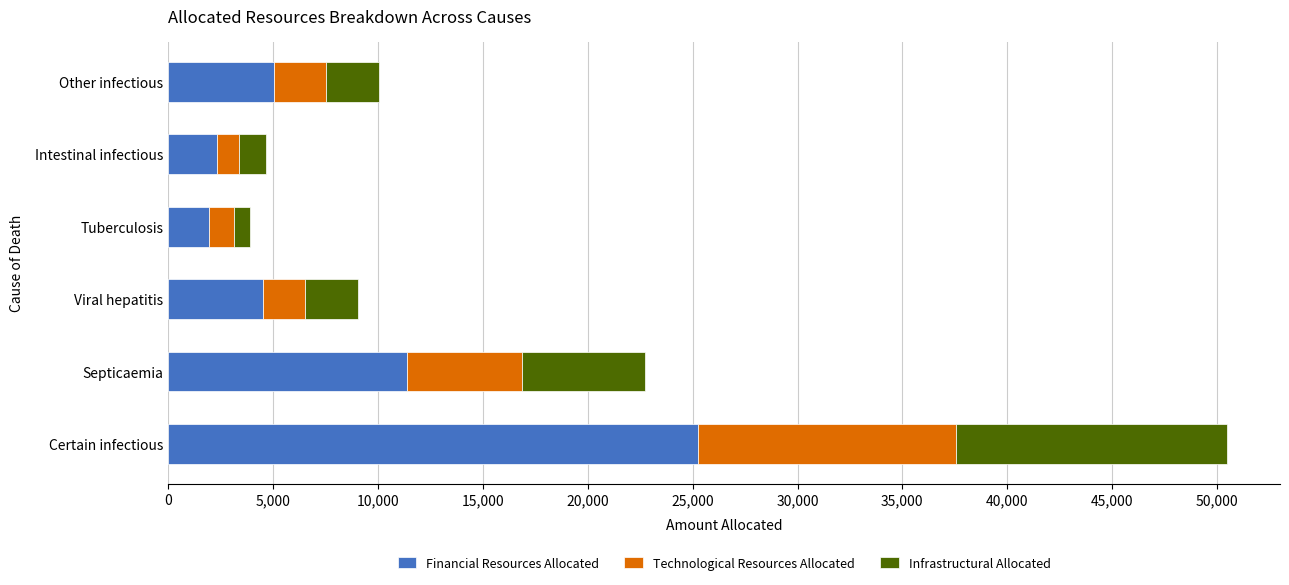

The Financial Resources Allocated series shows 1132 at Viral hepatitis. True or false?

False